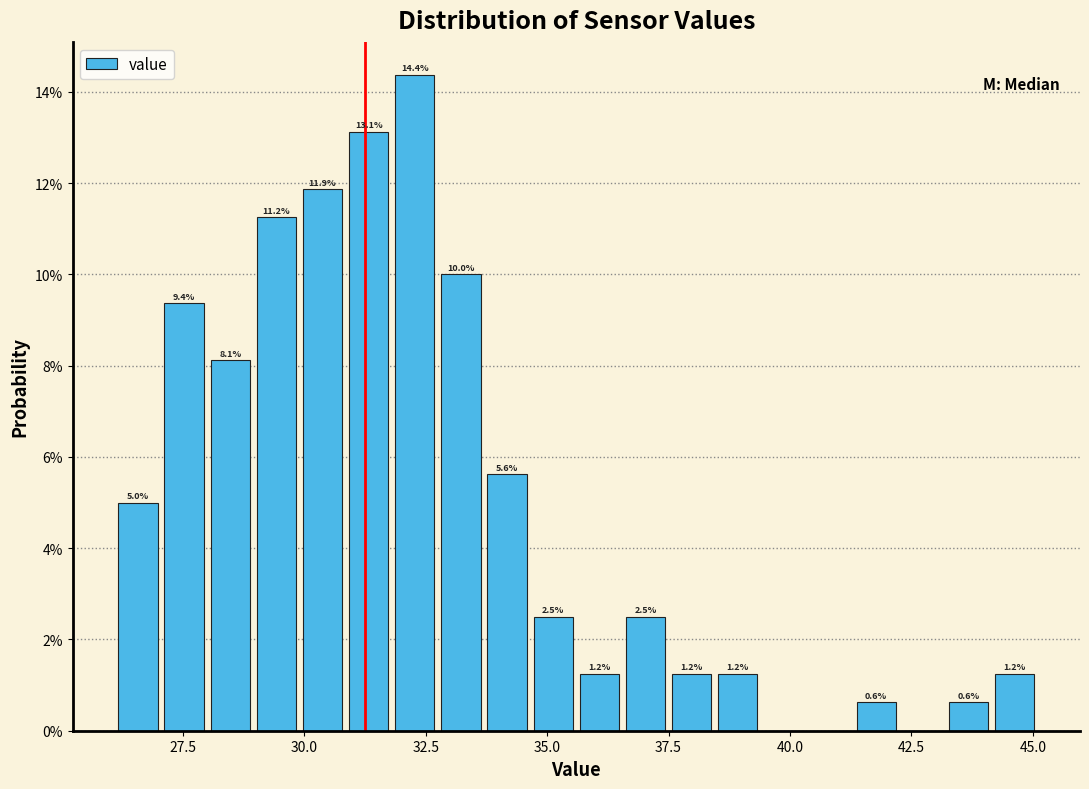

Around what value on the x-axis is the tallest bar? Give the approximate position of its centre, as read against the axis.

32.5